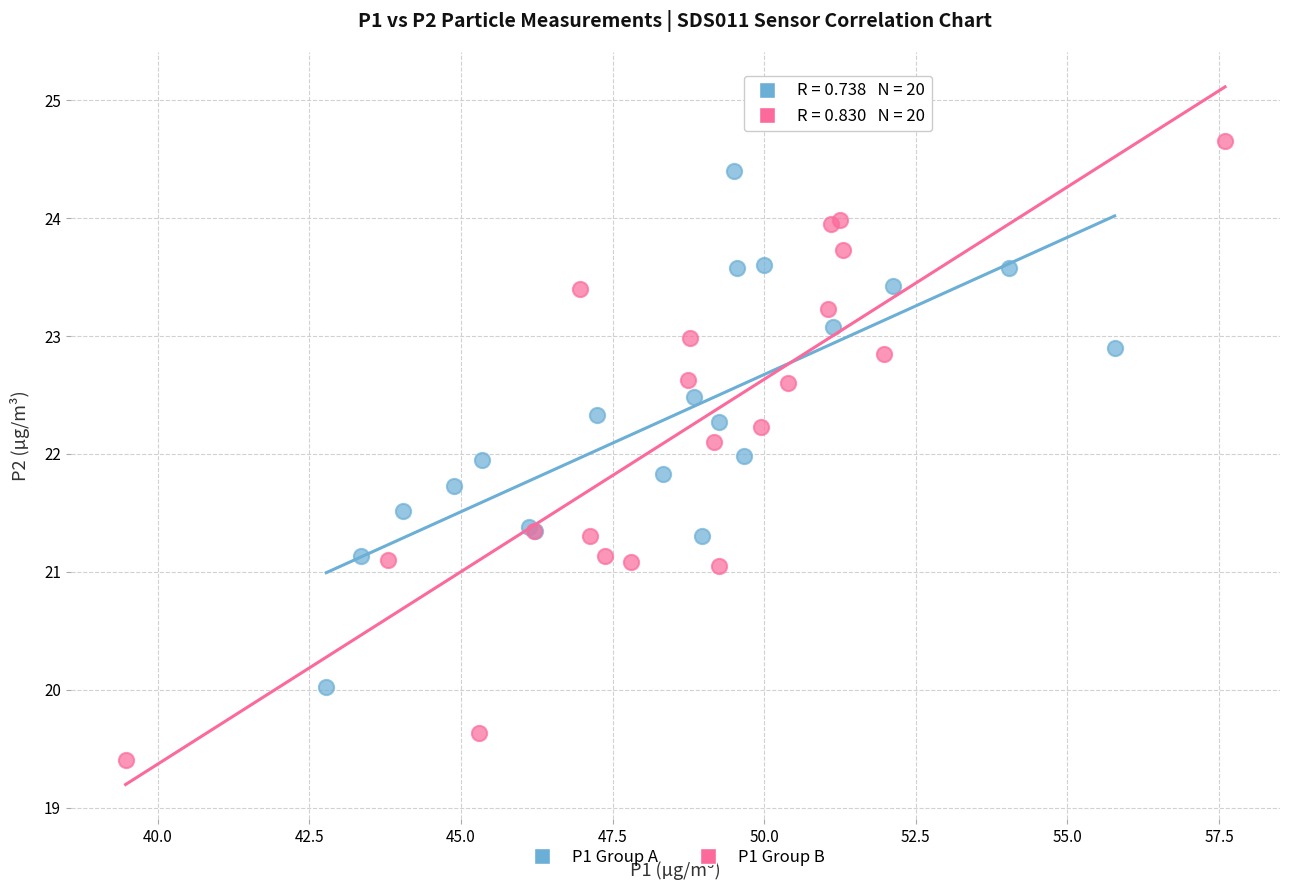

Which series contains the lowest Y value?

P1 Group B